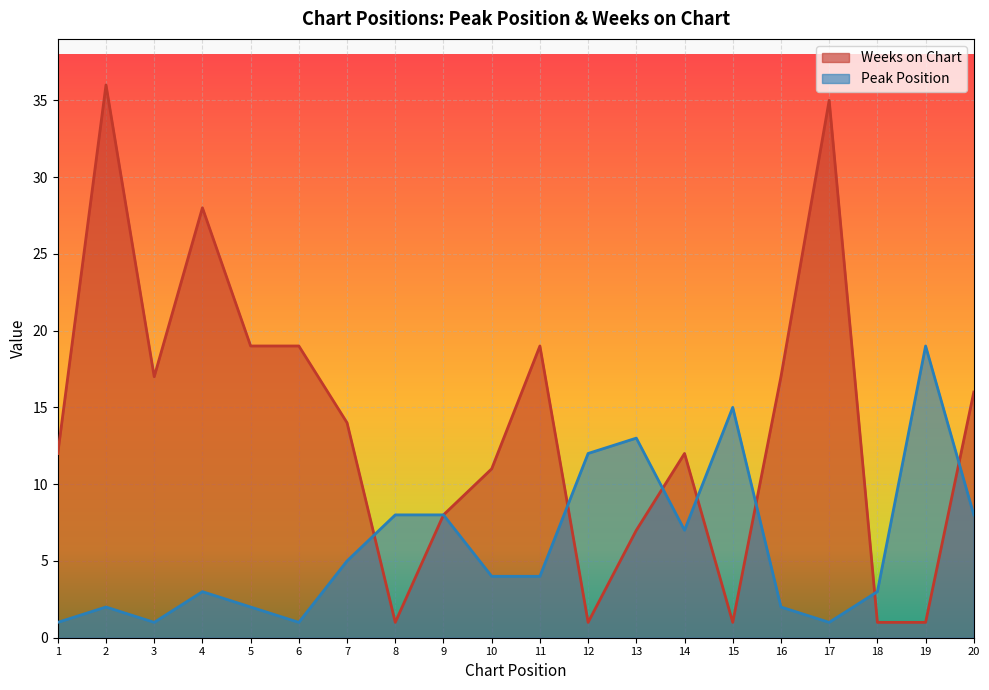

The Peak Position series shows 2 at 9. True or false?

False